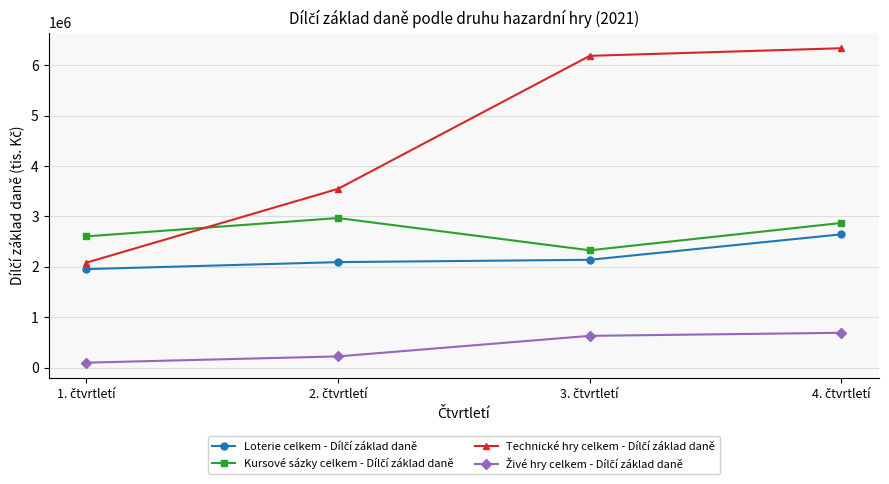

At how many categories does at least one series exceed 1203641?

4